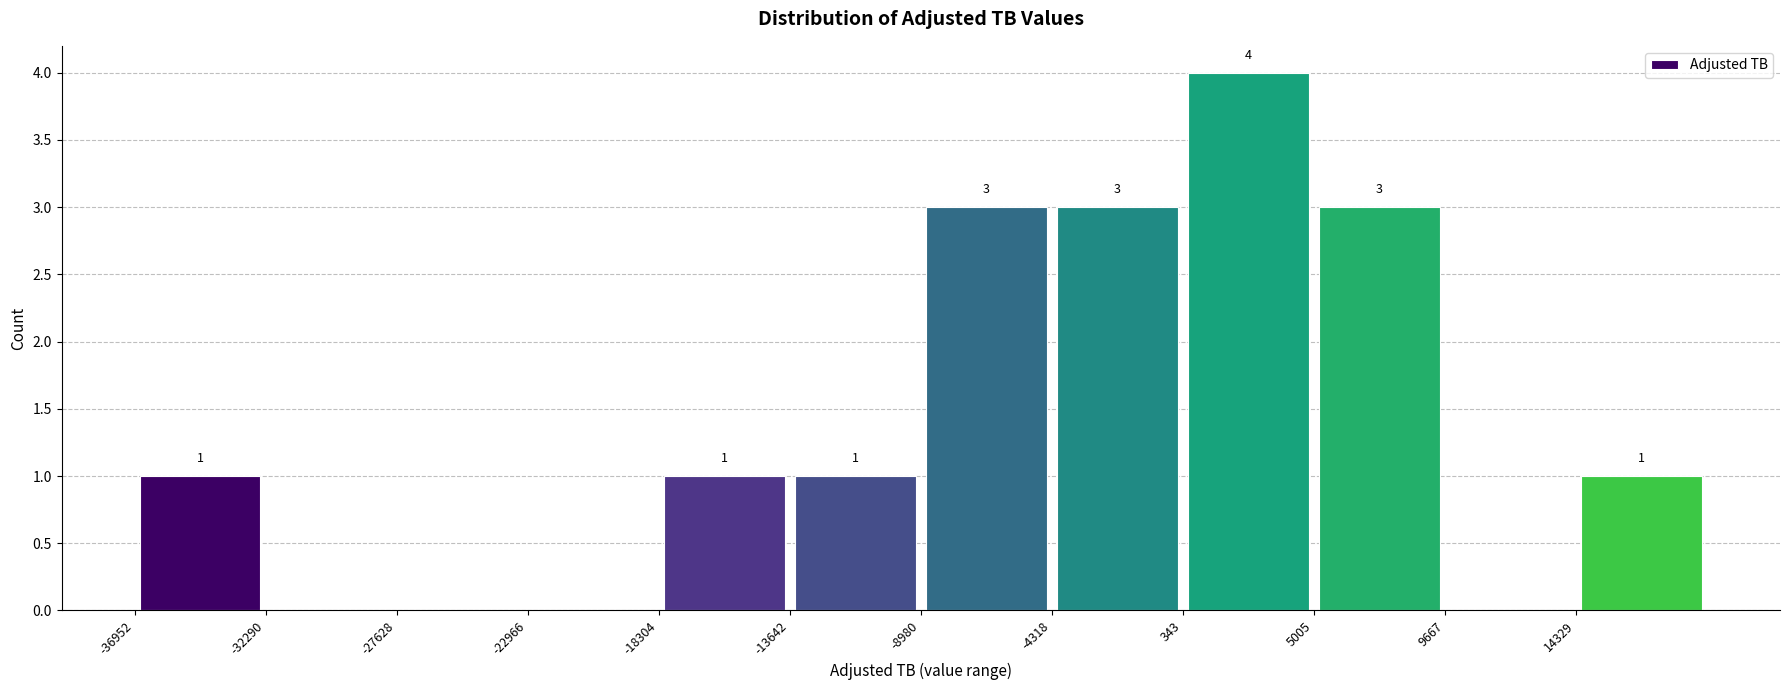

Which range on the x-axis has the tallest bar?

500 to 5000